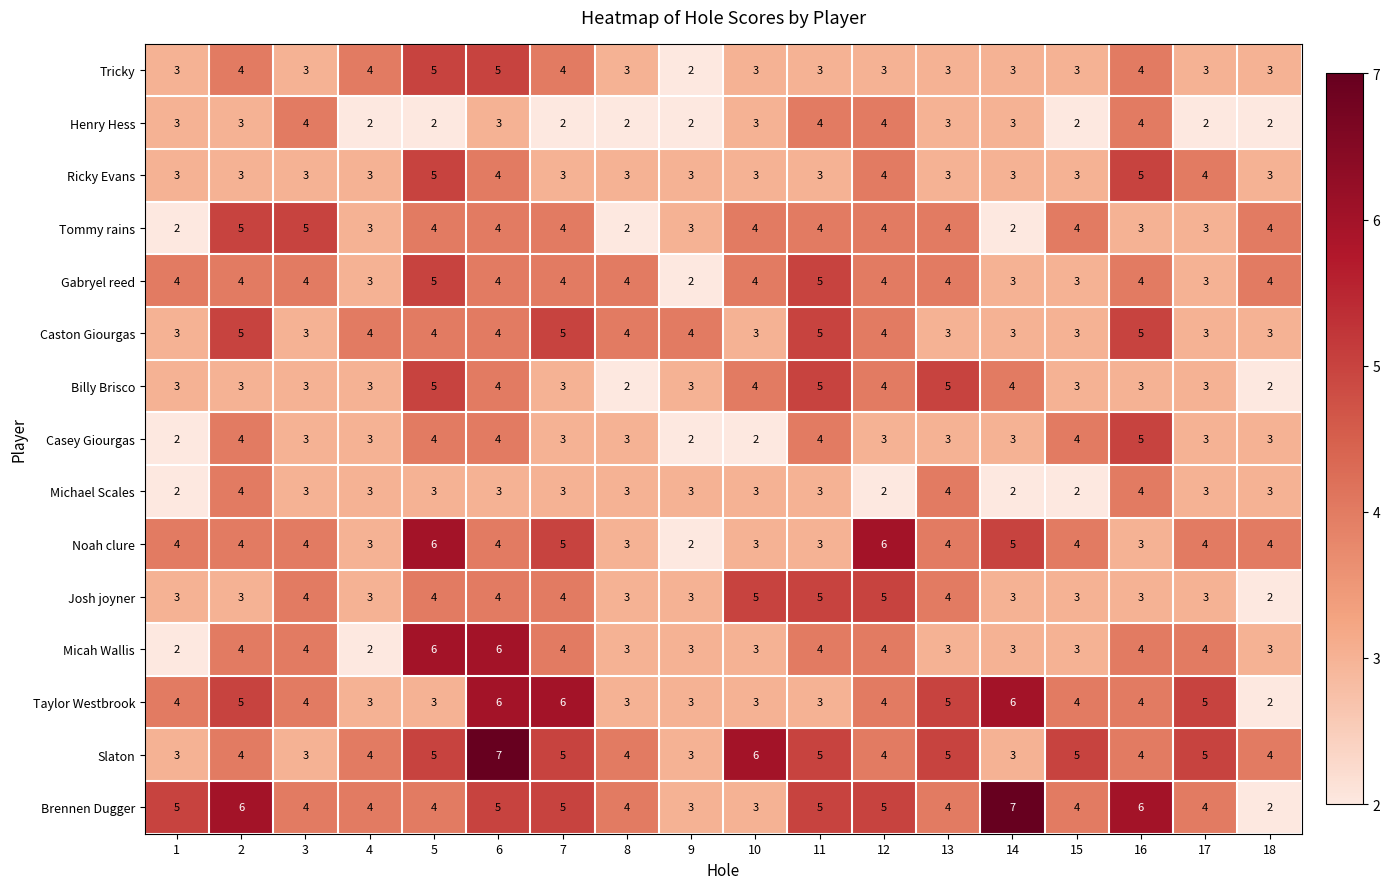

How many data points does each series have?

18